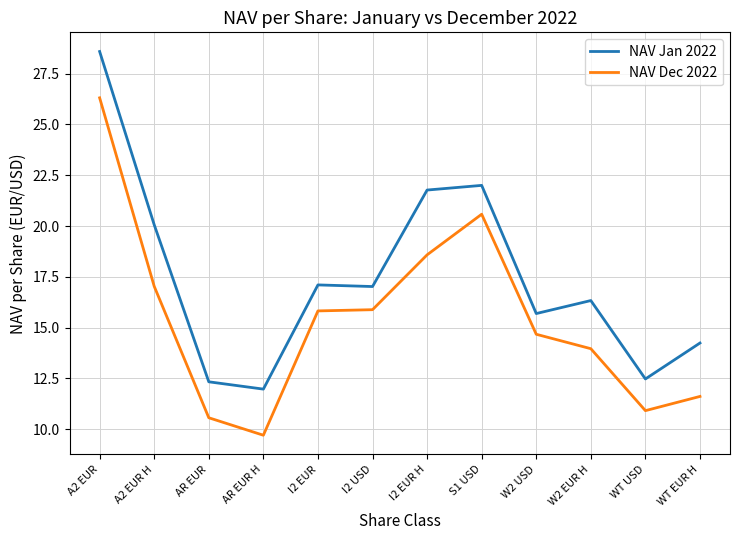

What is the lowest value of the NAV Dec 2022 series?

9.7